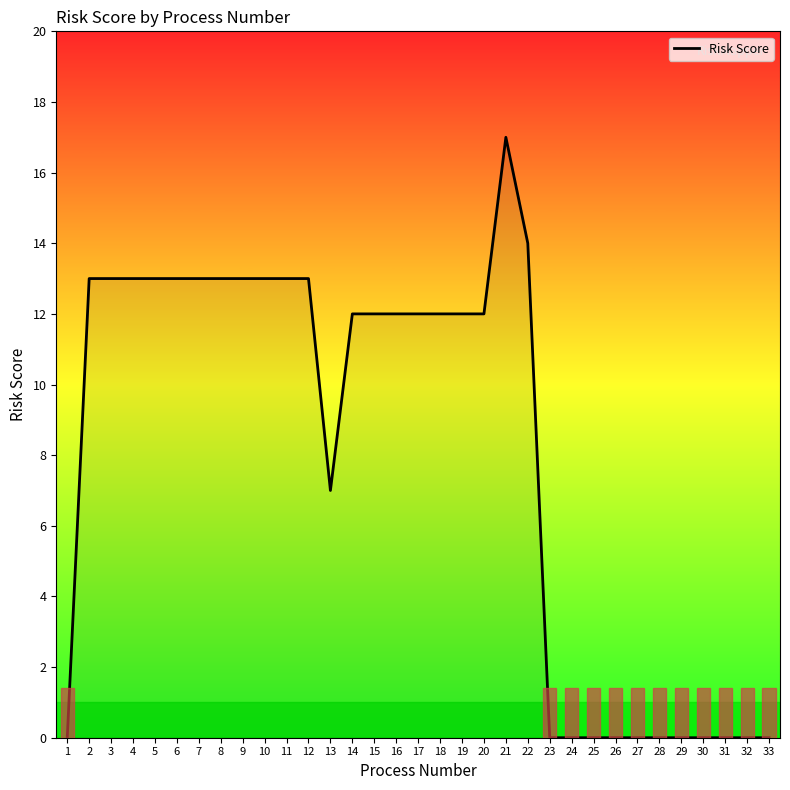

Where does the data first go above 12?

2